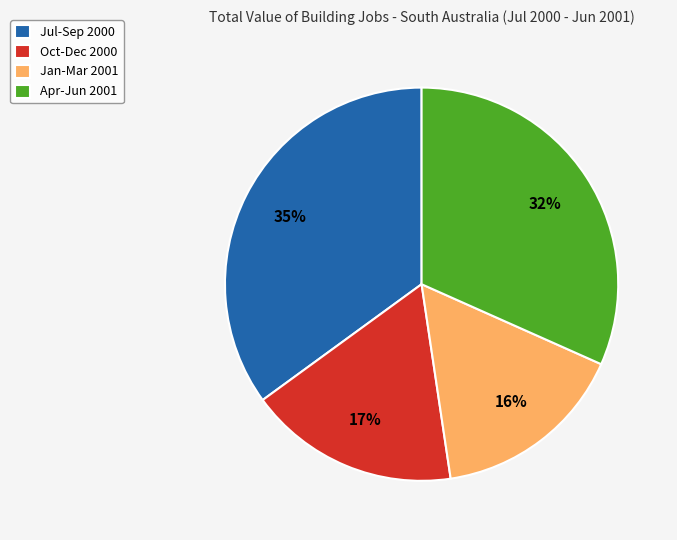

Which slice is the largest?

Jul-Sep 2000